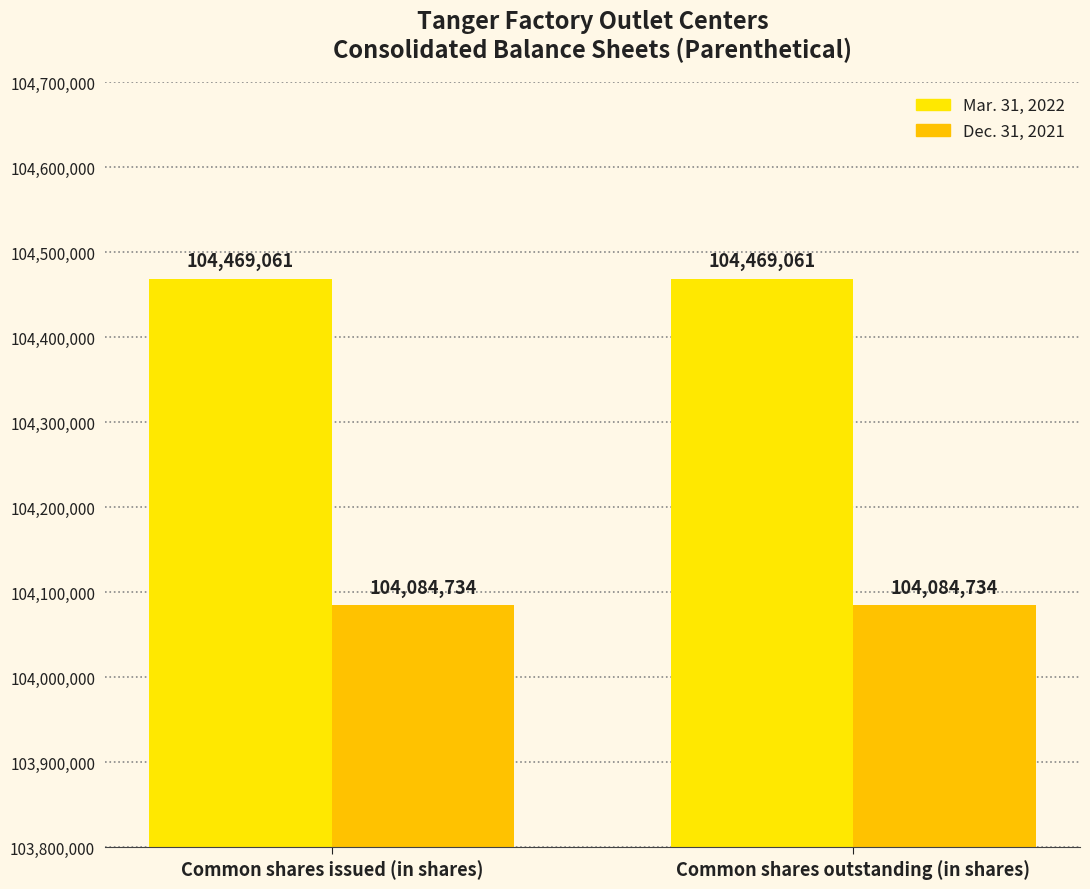

What is the value of the Mar. 31, 2022 bar at the 2nd from the left?

104469061